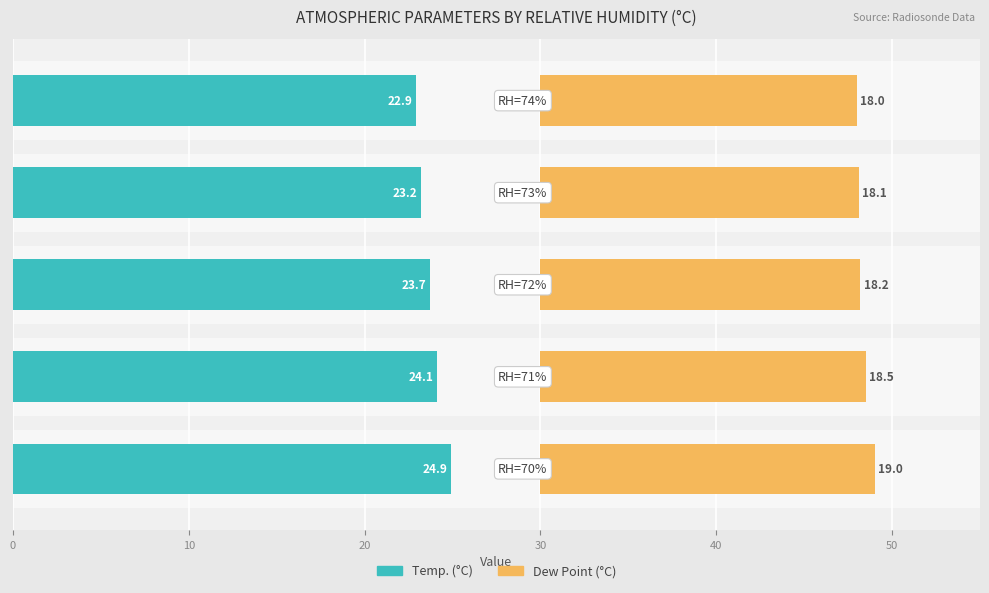

Reading left to right, transcribe all the data shown in this chart.

Temp. (°C): 24.9	24.1	23.7	23.2	22.9
Dew Point (°C): 19.0	18.5	18.2	18.1	18.0